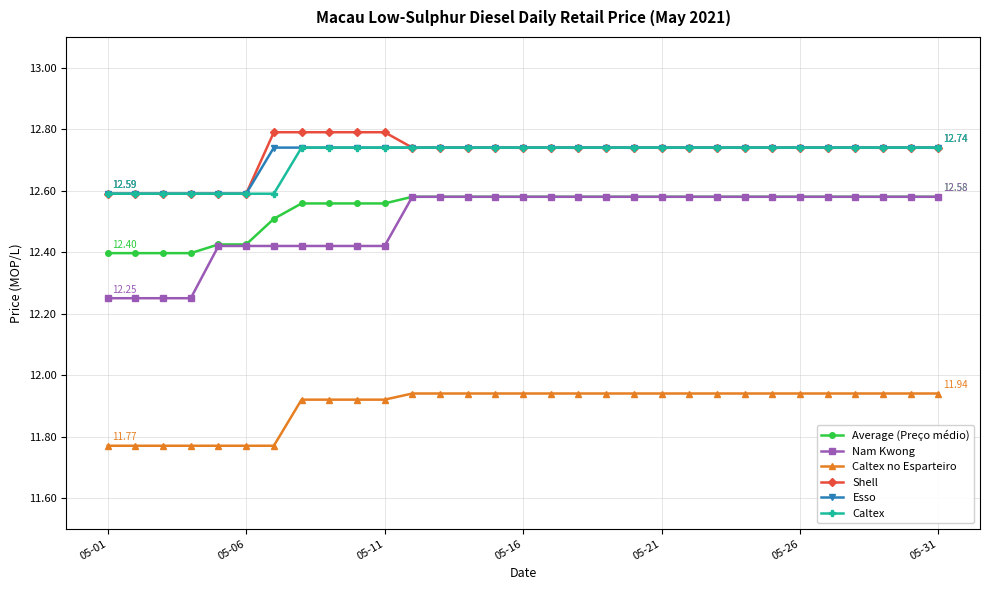

True or false: Nam Kwong and Caltex cross at least once.

False